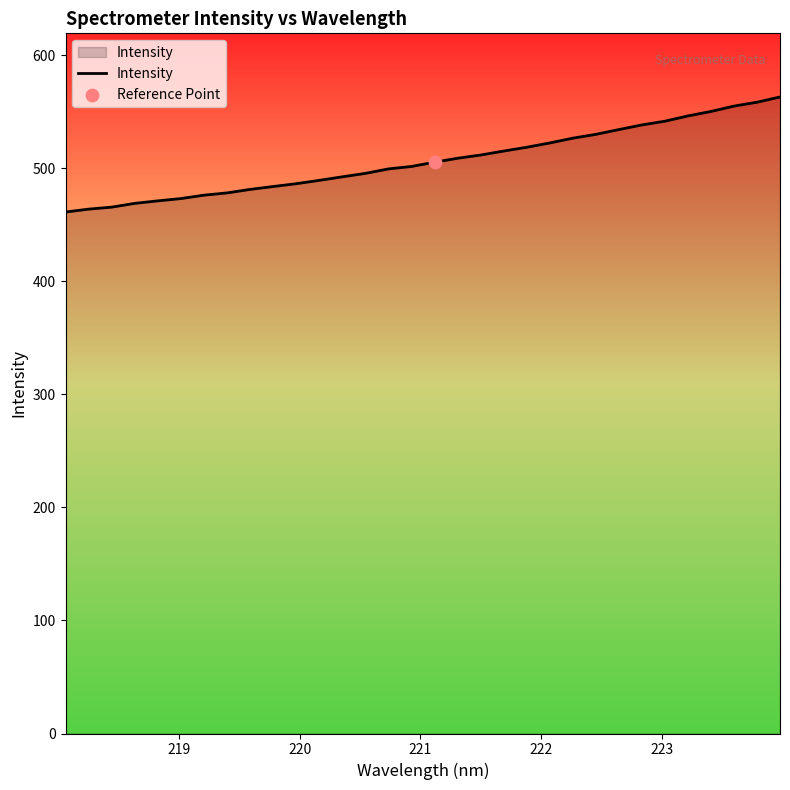

What is the minimum value shown in the chart?

461.3